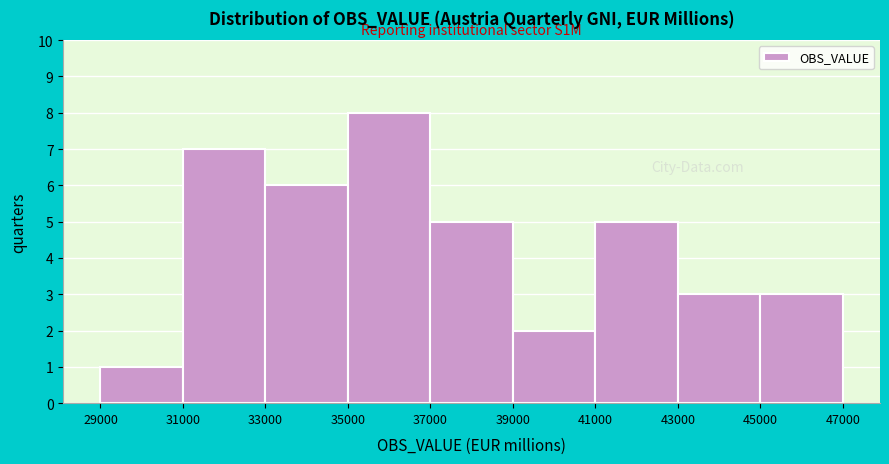

Over which range of the x-axis is the bar tallest?

35000 to 37000